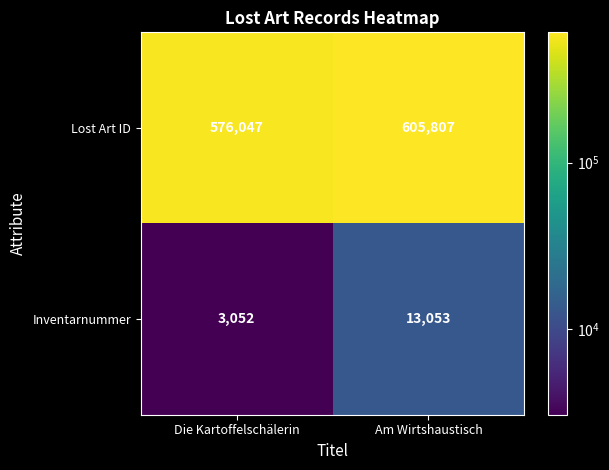

How many data points does each series have?

2